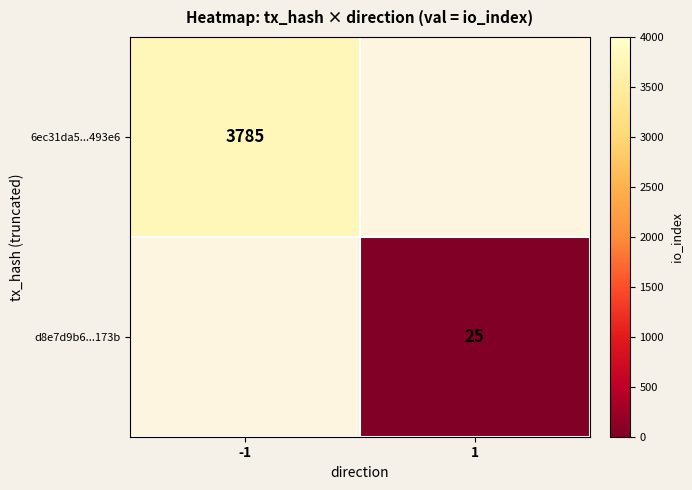

The value of d8e7d9b6...173b at 1 is 25. True or false?

True